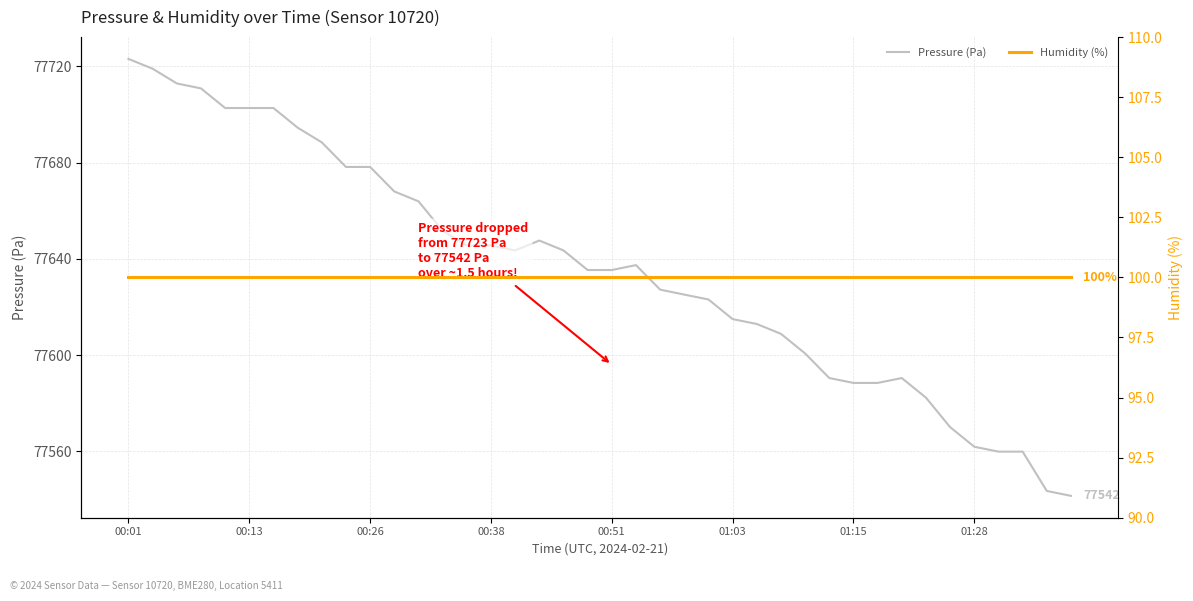

In Pressure (Pa), how many points are lower than both neighbors (excluding endpoints)?

1